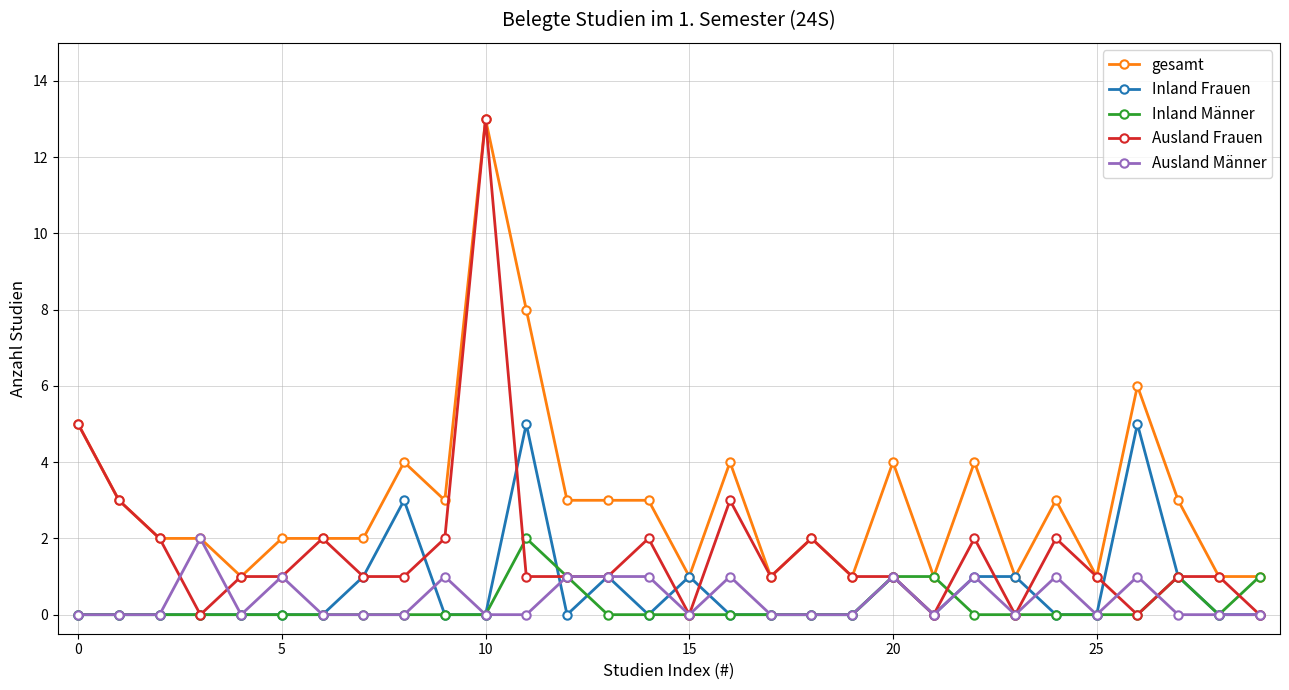

What is the difference between the maximum and minimum values in the Ausland Männer series?

2